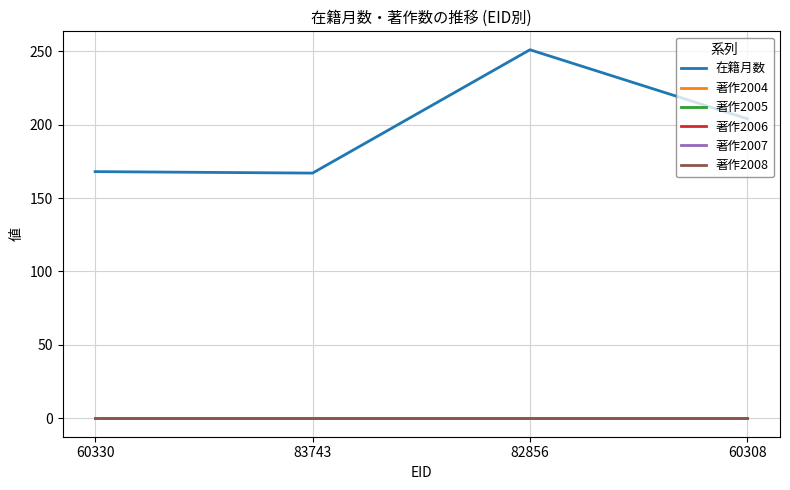

Between 60308 and 60330, which is larger?

60308